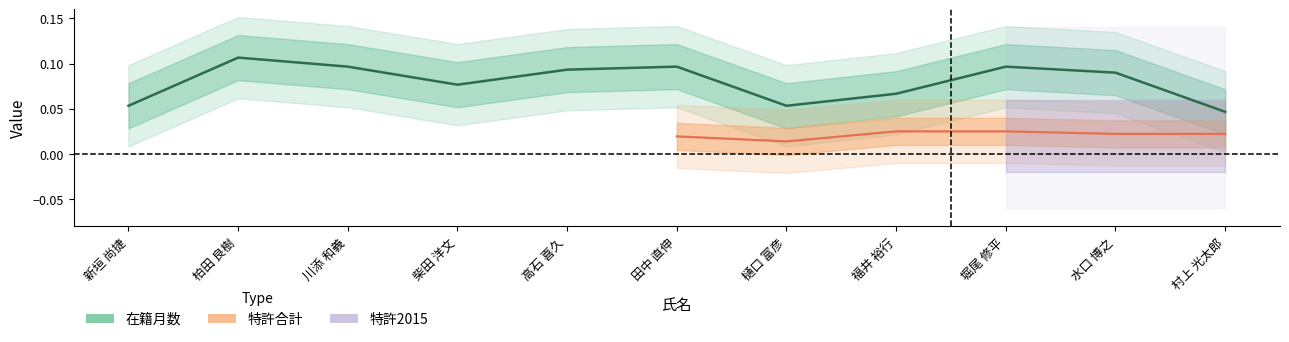

Rank the categories by value from lowest to highest.

村上 光太郎, 新垣 尚捷, 樋口 富彦, 福井 裕行, 柴田 洋文, 水口 博之, 高石 喜久, 川添 和義, 田中 直伸, 堀尾 修平, 柏田 良樹